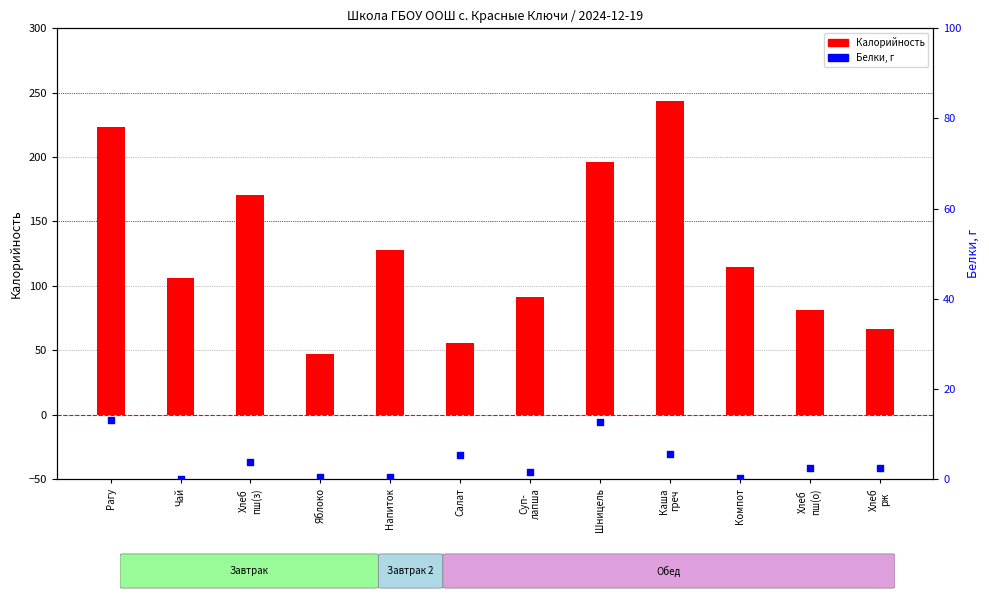

Which series has the largest total across all categories?

Калорийность